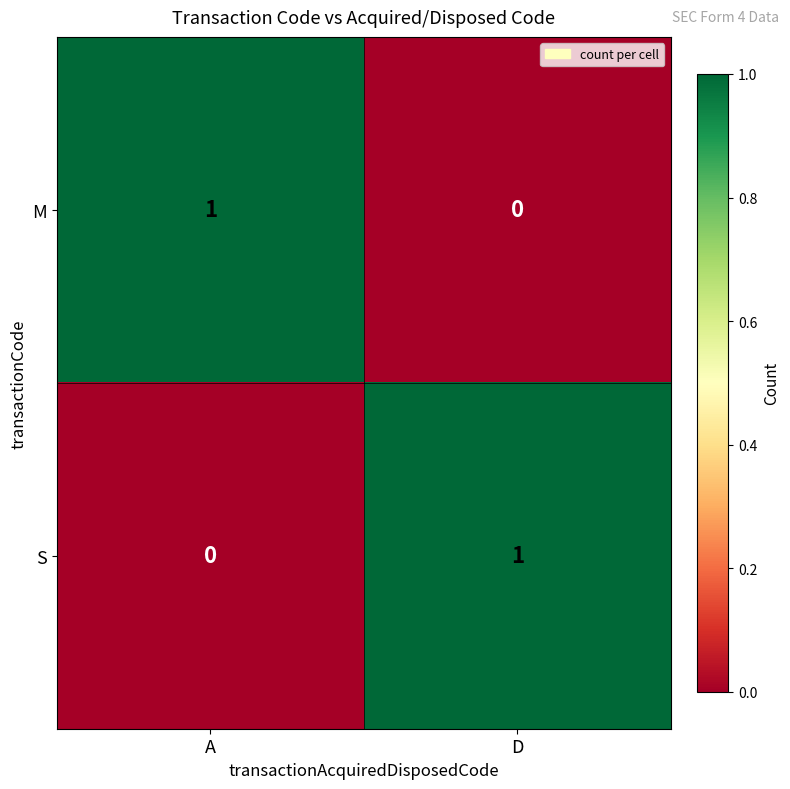

Reading left to right, list all the values displayed in this chart.

M: 1	0
S: 0	1